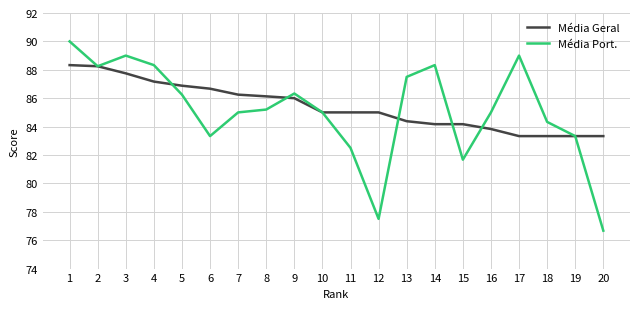

What is the smallest value displayed?

76.7